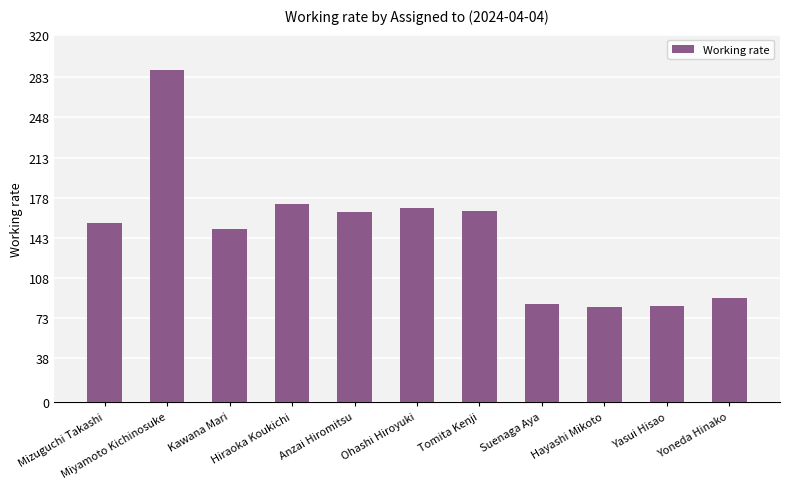

Does the chart contain any negative values?

No